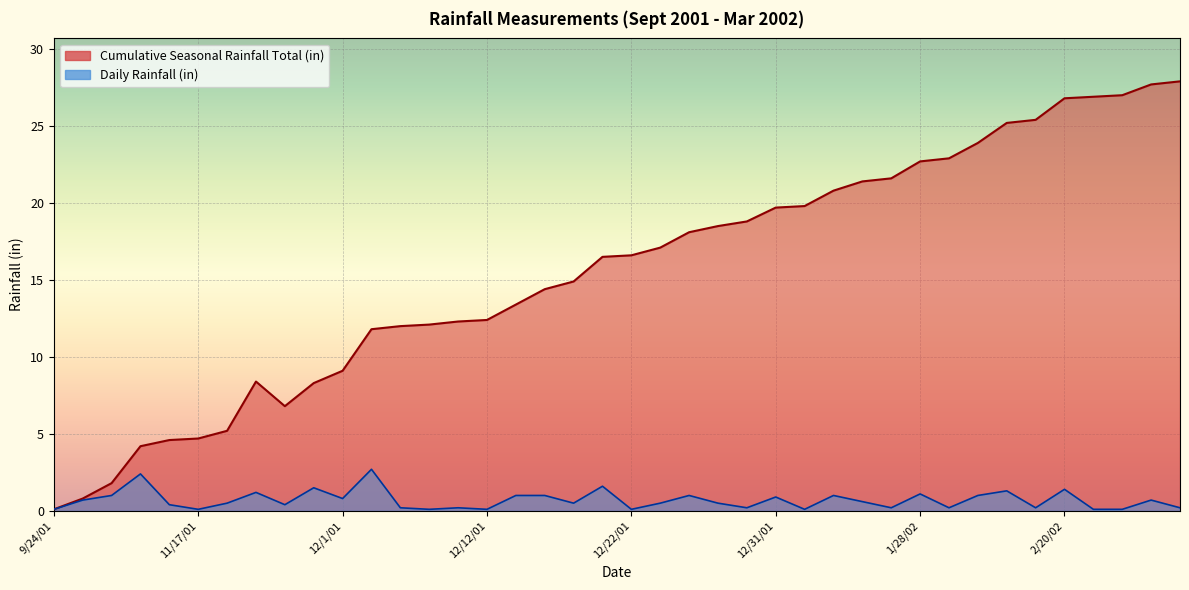

What is the smallest value displayed?

0.1